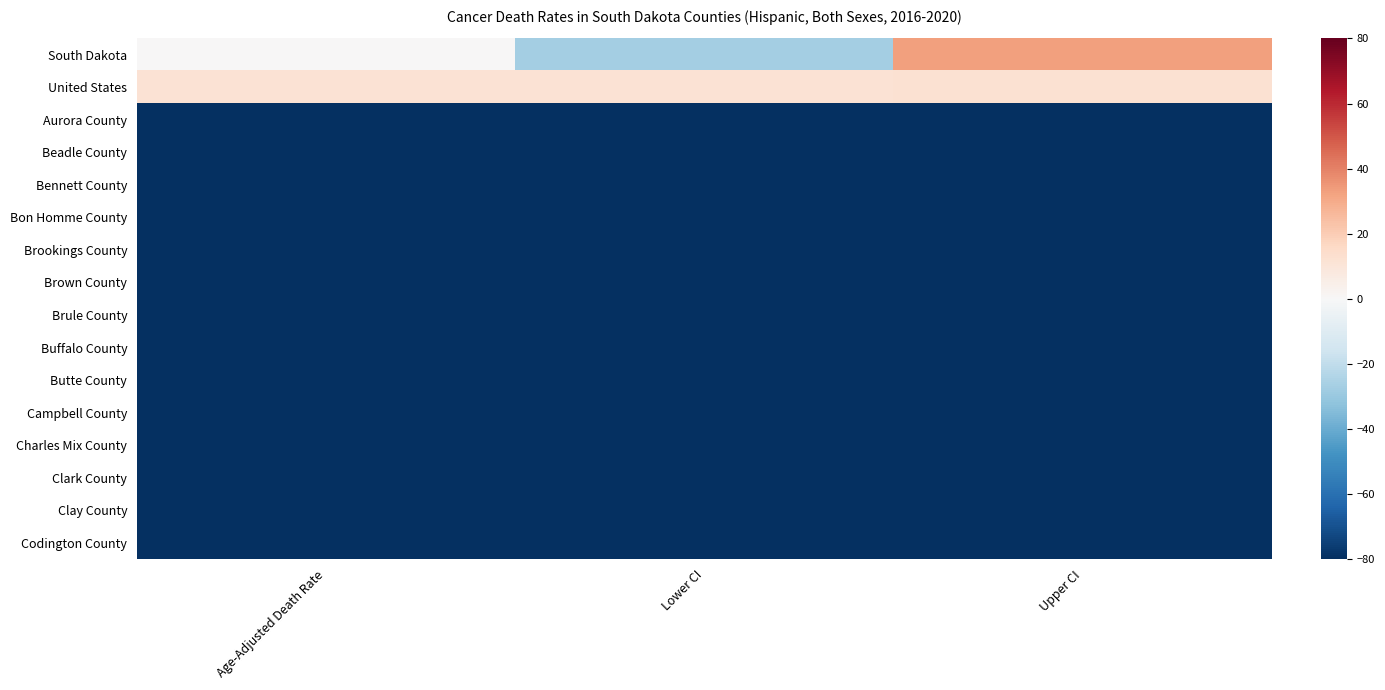

How many data points does each series have?

3